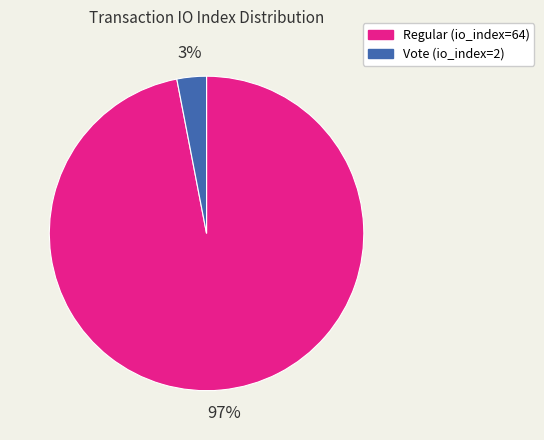

To the nearest percent, what is the combined percentage of Vote (io_index=2) and Regular (io_index=64)?

100%